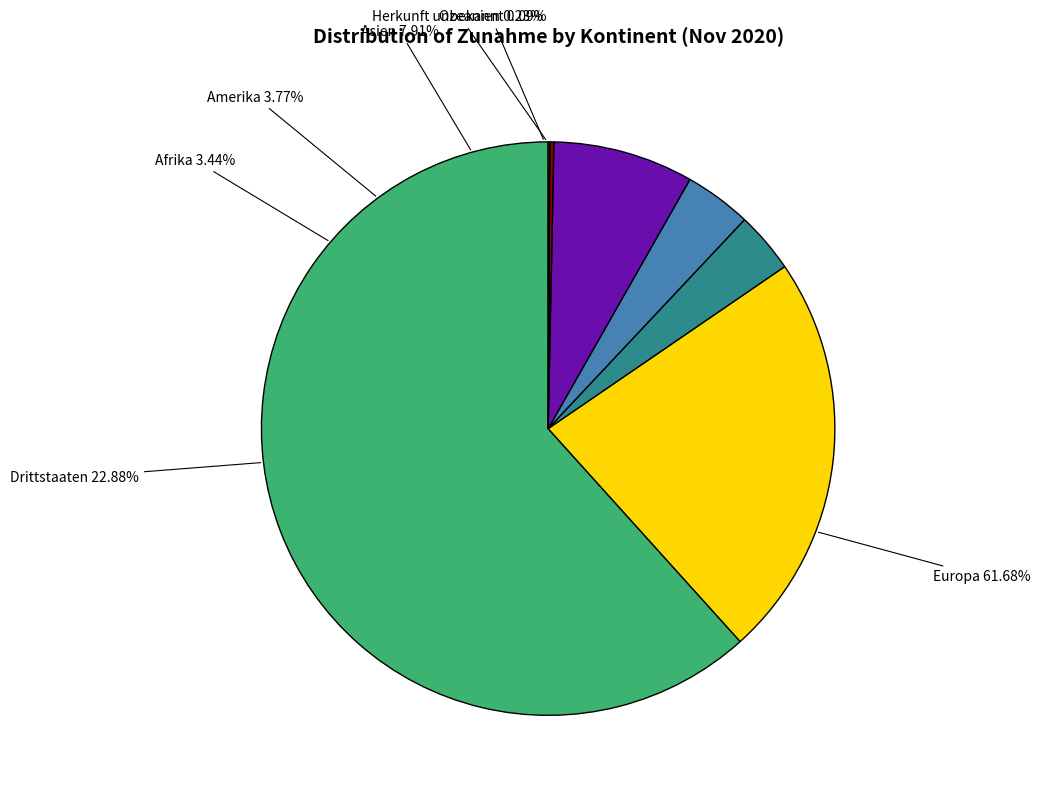

Which has a higher value, Asien or Amerika?

Asien